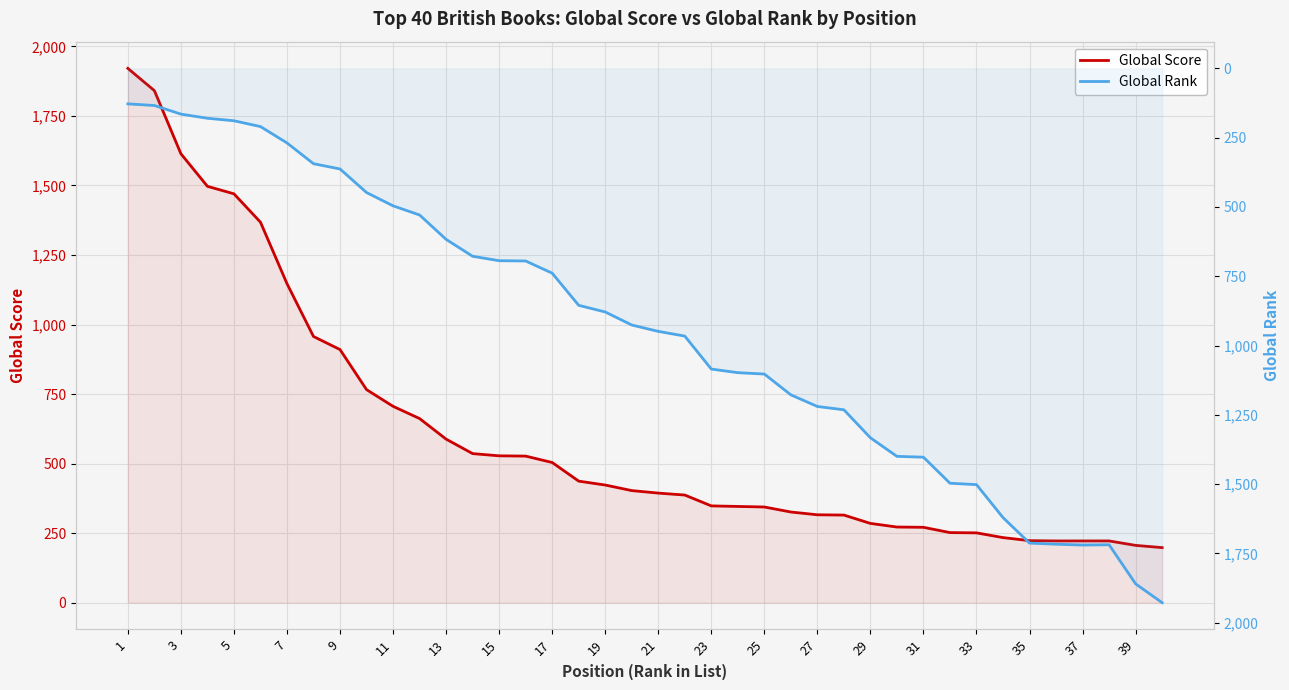

Rank the series by their average value, from lowest to highest.

Global Score, Global Rank